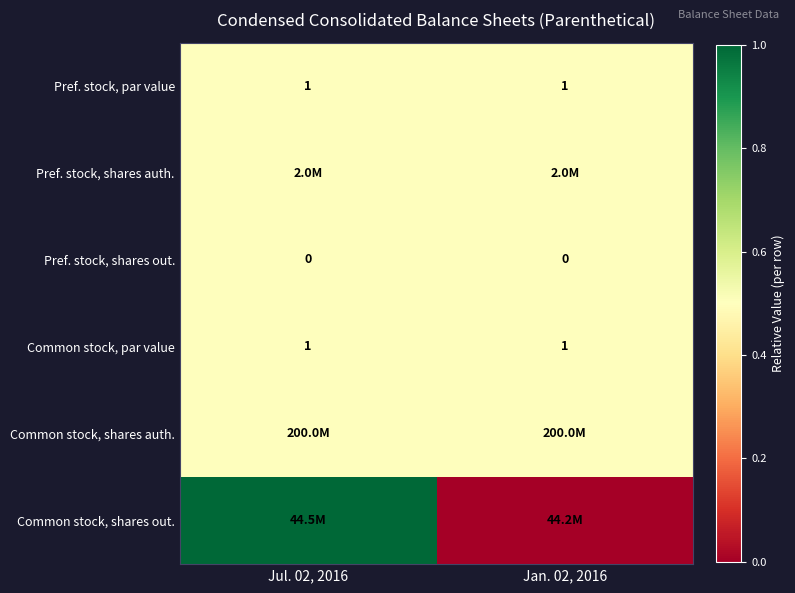

The value of Common stock, par value at Jul. 02, 2016 is 1.0. True or false?

True